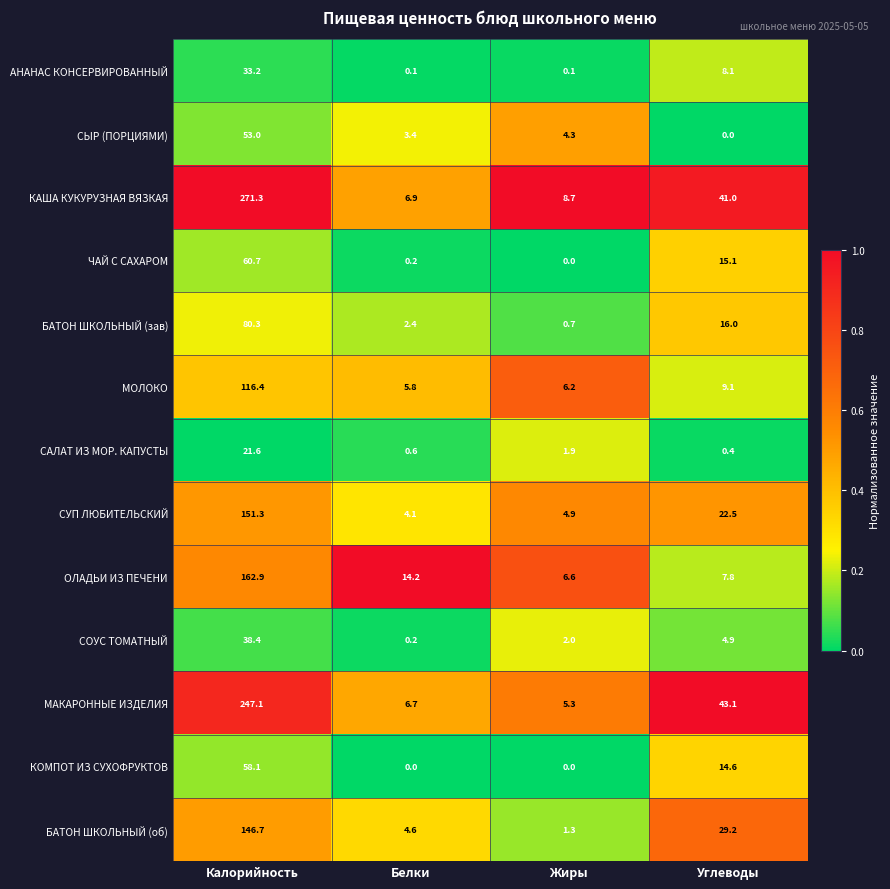

Where is СОУС ТОМАТНЫЙ nearest to the value 19?

Углеводы